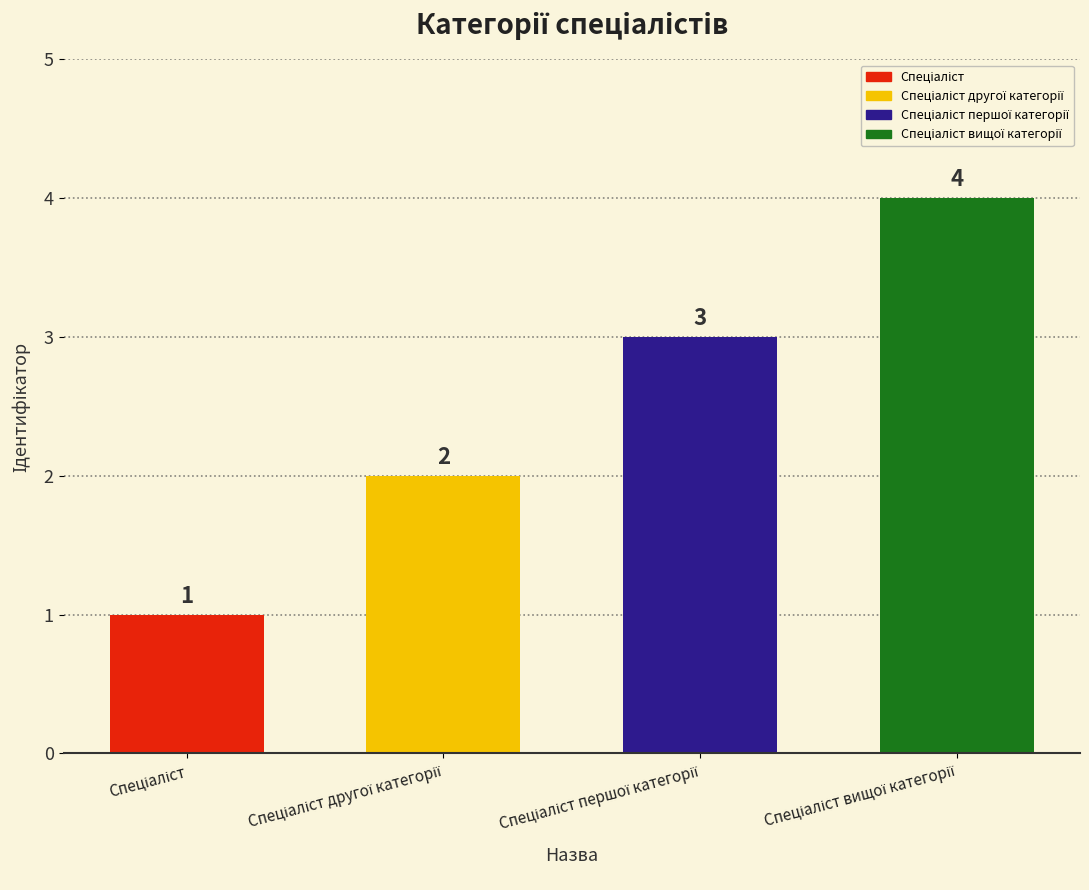

How many bars are there in total?

4